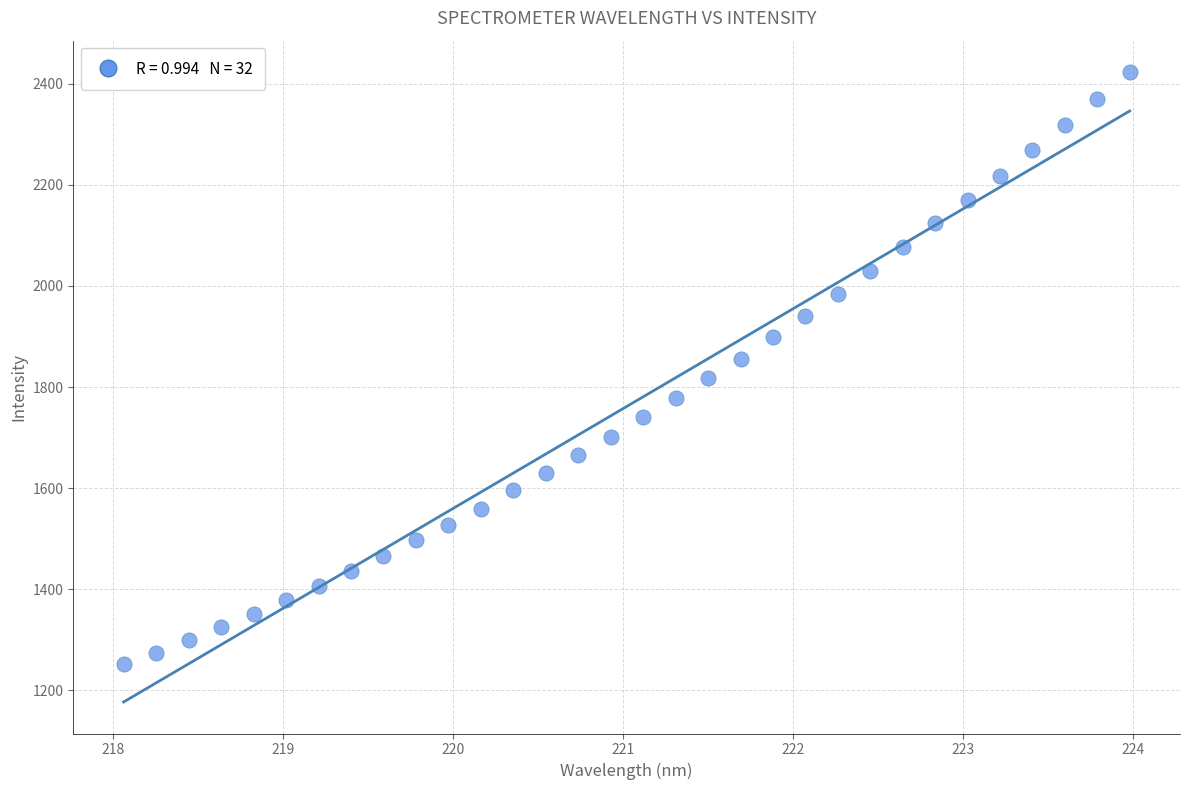

What is the range of Y values (max minus min)?

1172.0